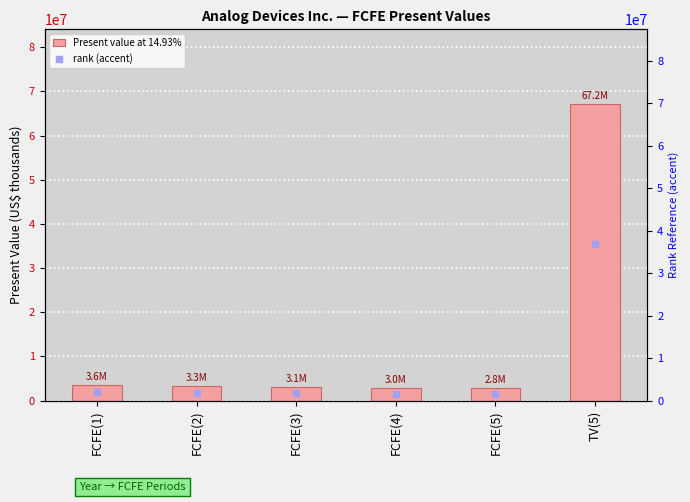

Which series has the largest Y range (max minus min)?

Present value at 14.93%